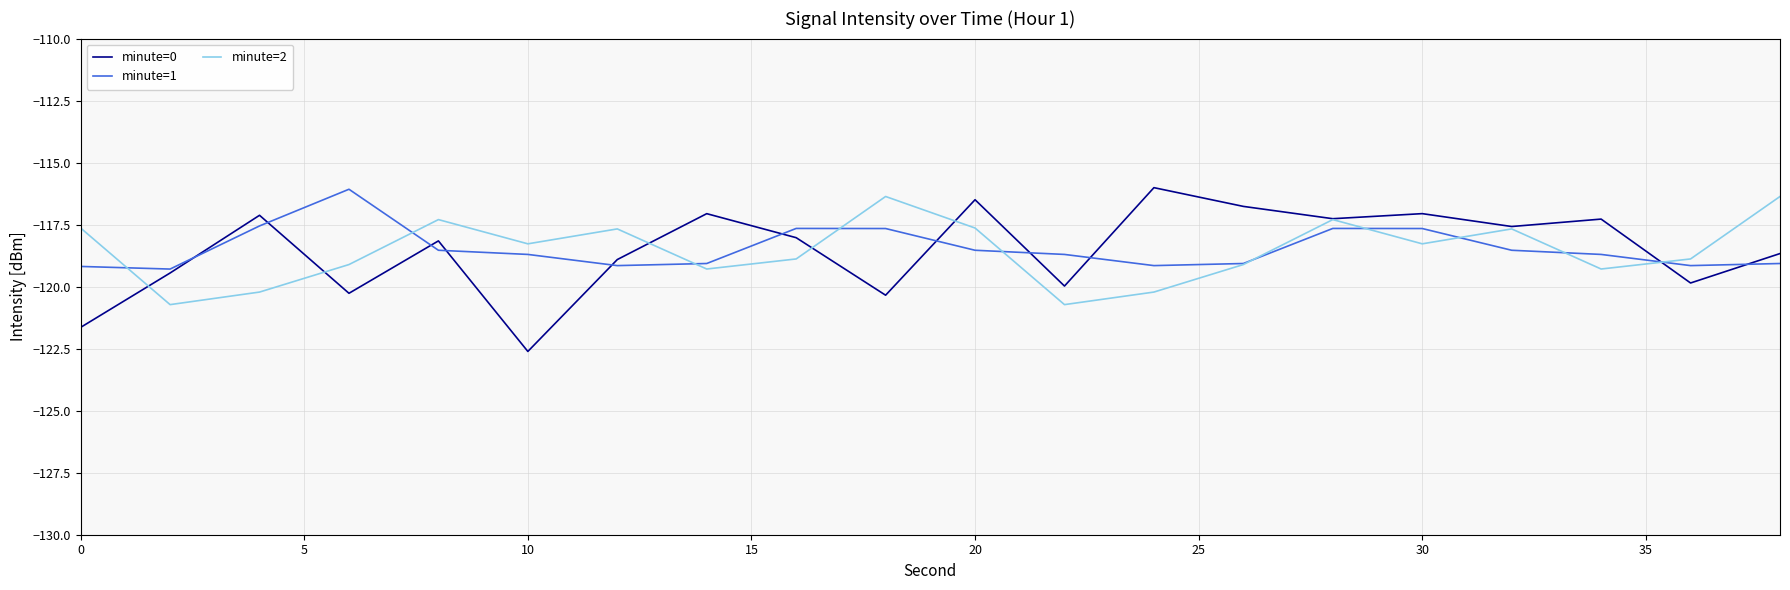

Count the number of data series in this chart.

3